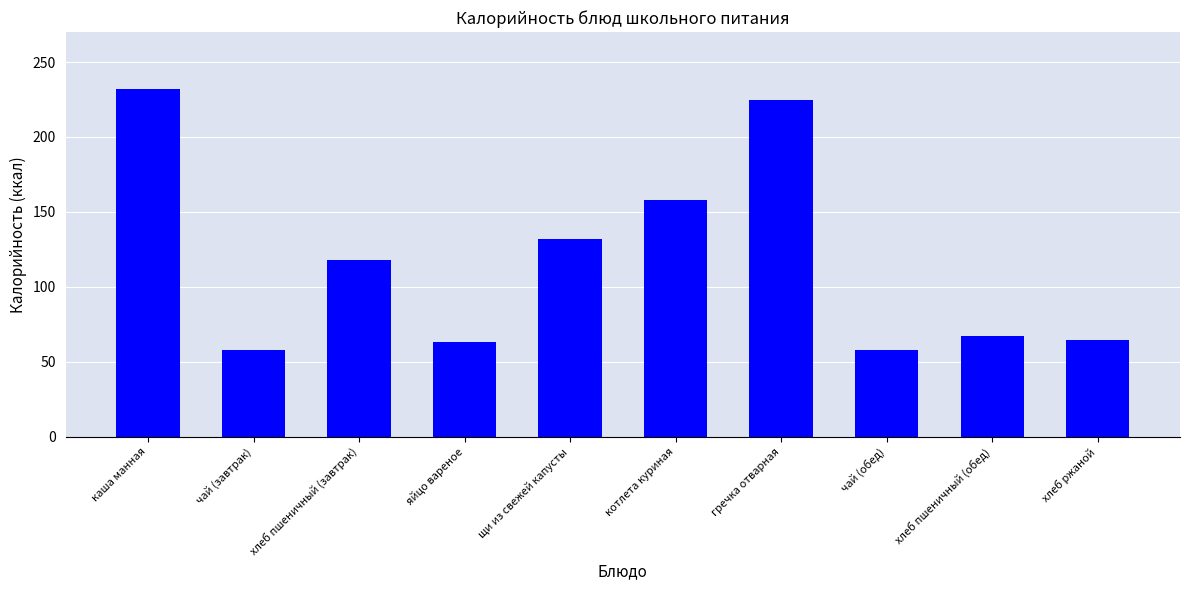

The chart shows a value of 282.4 at котлета куриная. True or false?

False